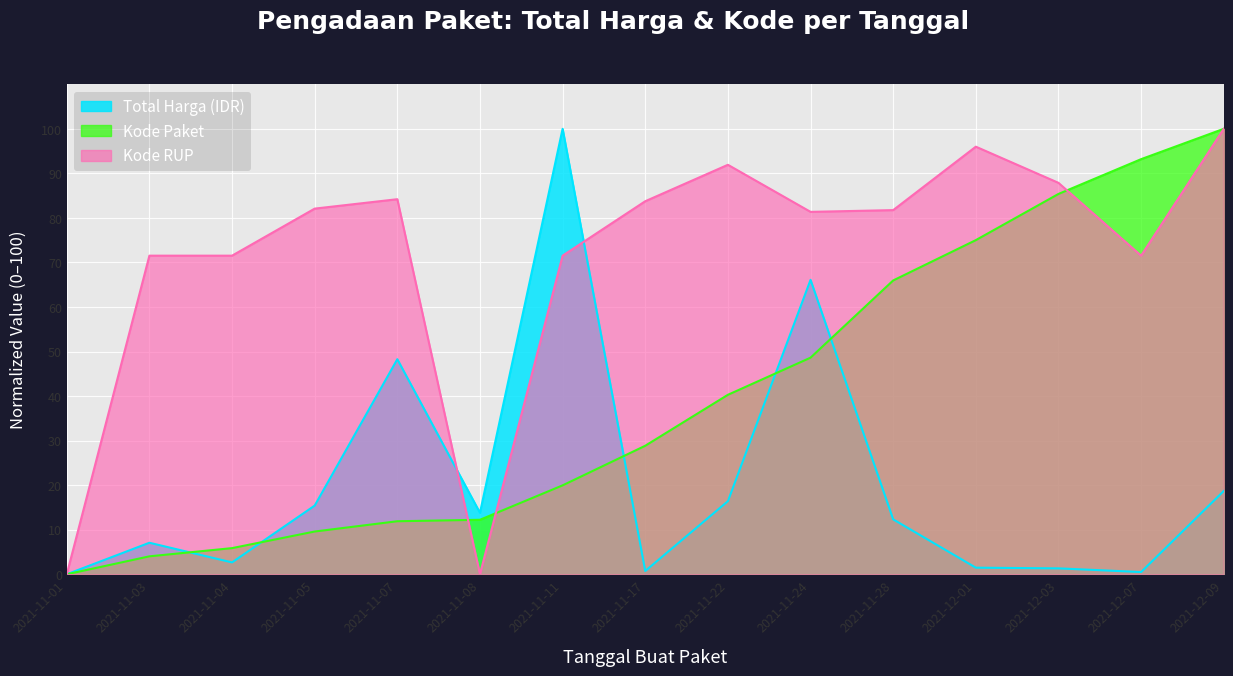

What is the spread (max minus min) of values at 2021-11-04?

68.9